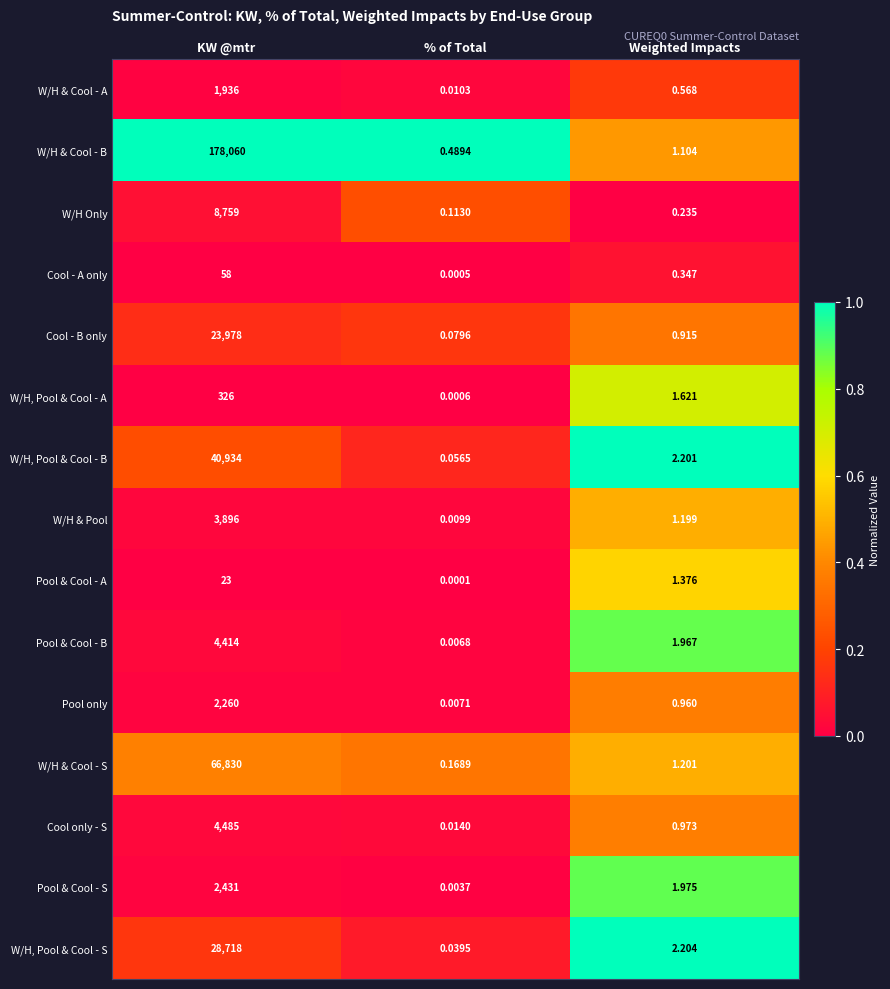

What is the total value across all series at KW @mtr?

367108.0